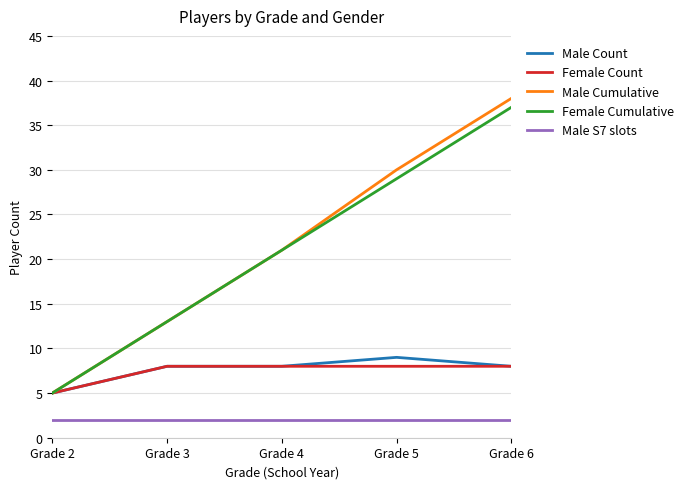

What is the minimum value for Female Count?

5